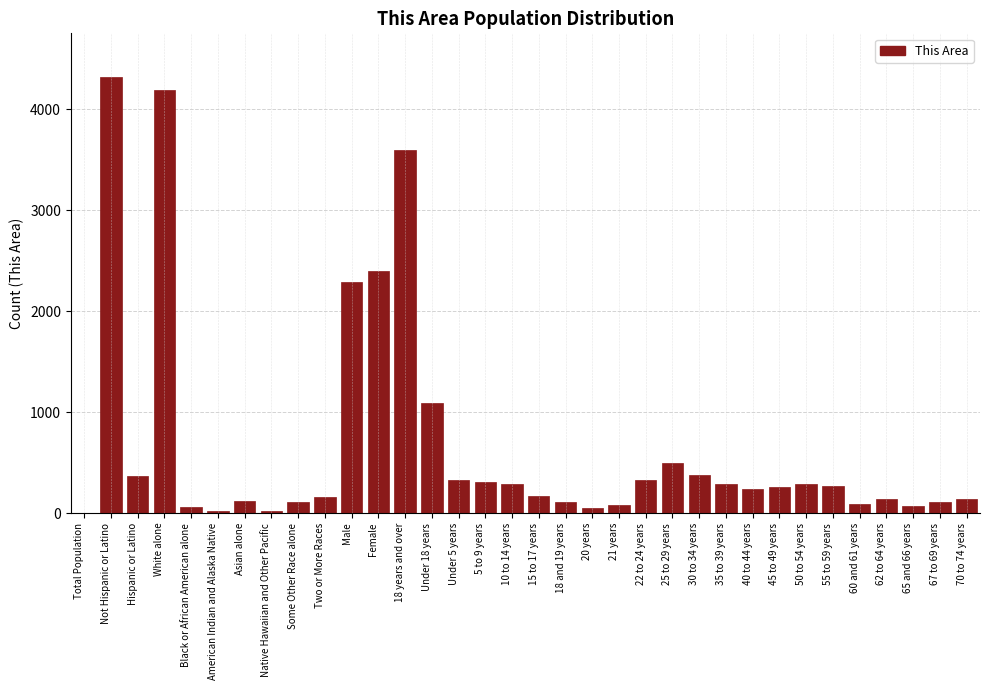

The chart shows a value of 2292 at Male. True or false?

True